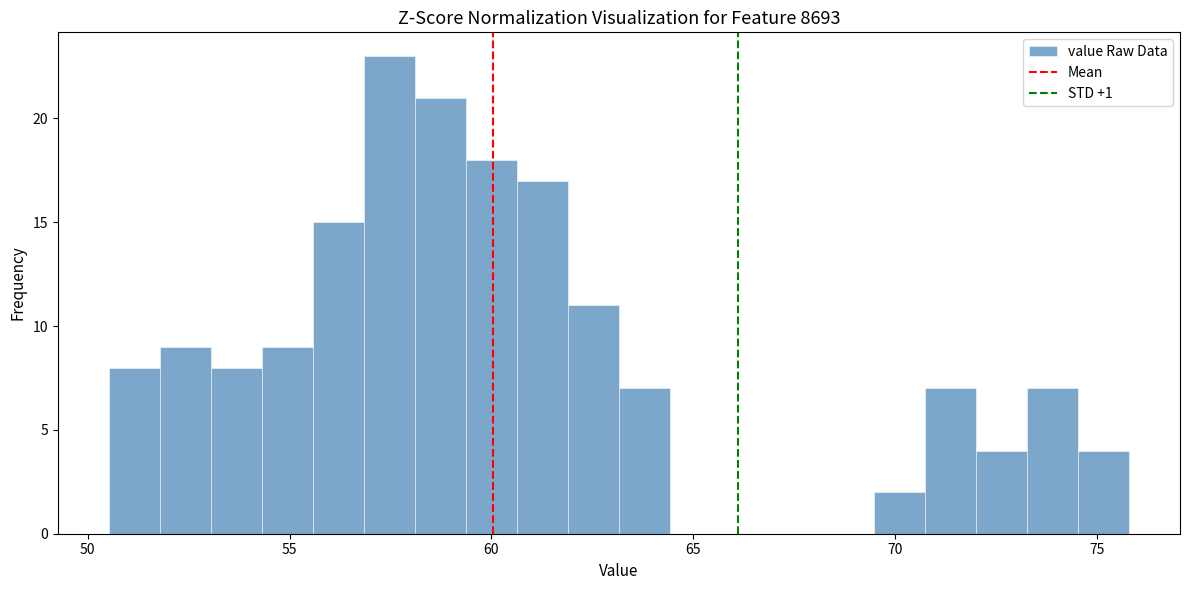

Read against the x-axis, roughly where is the centre of the tallest bar?

57.5